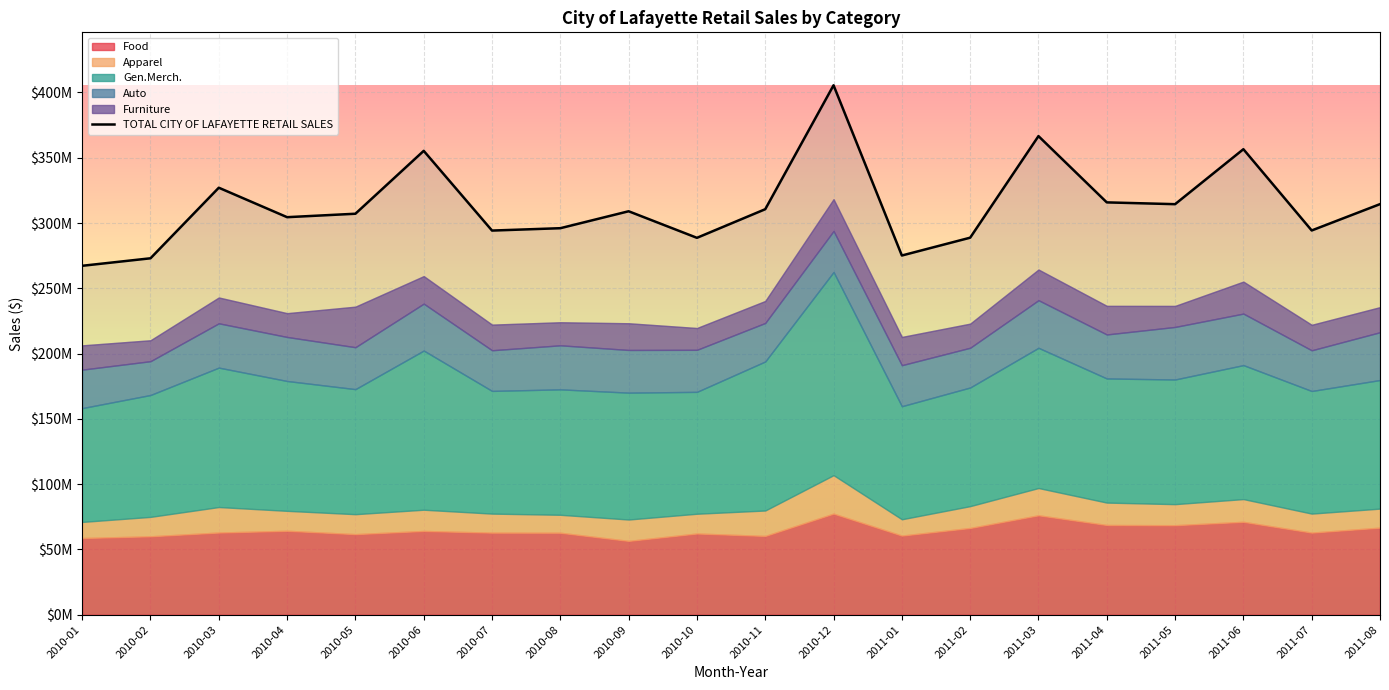

Count the number of categories in the chart.

20